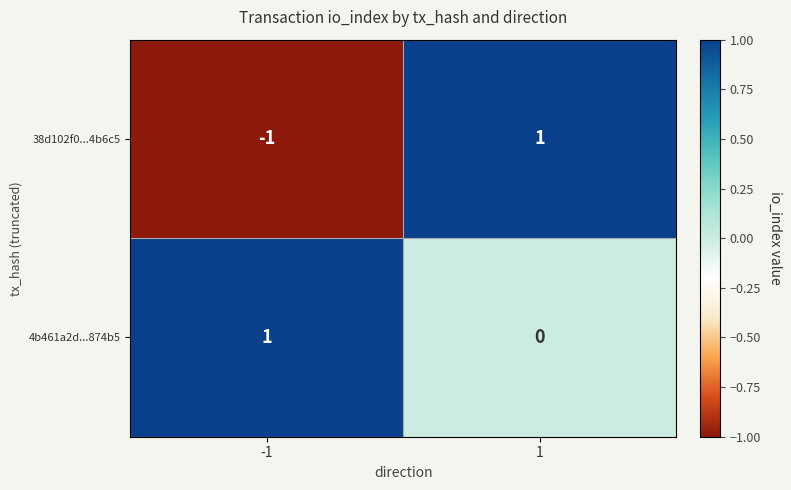

Rank the series by their average value, from highest to lowest.

4b461a2d...874b5, 38d102f0...4b6c5